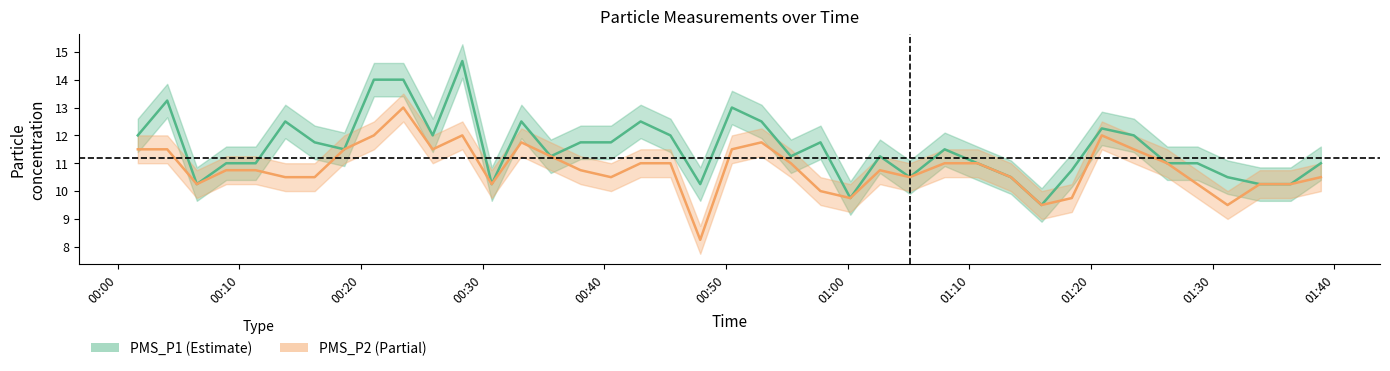

How many interior local valleys does the PMS_P1 series have?

10